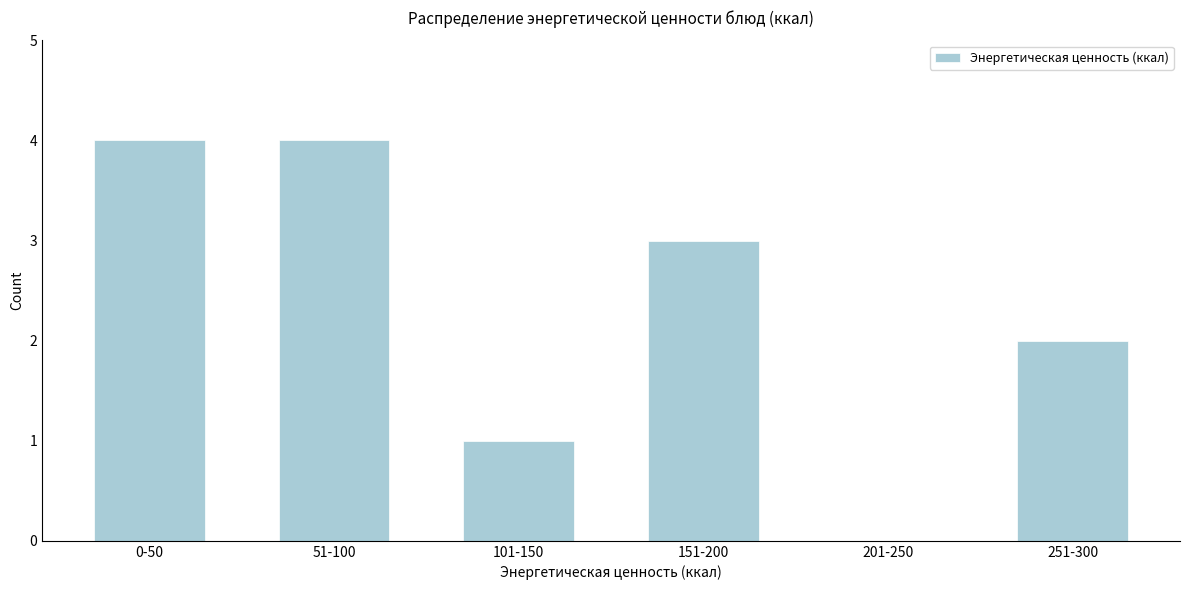

Reading right to left, extract all data points from this chart.

251-300=2	201-250=0	151-200=3	101-150=1	51-100=4	0-50=4